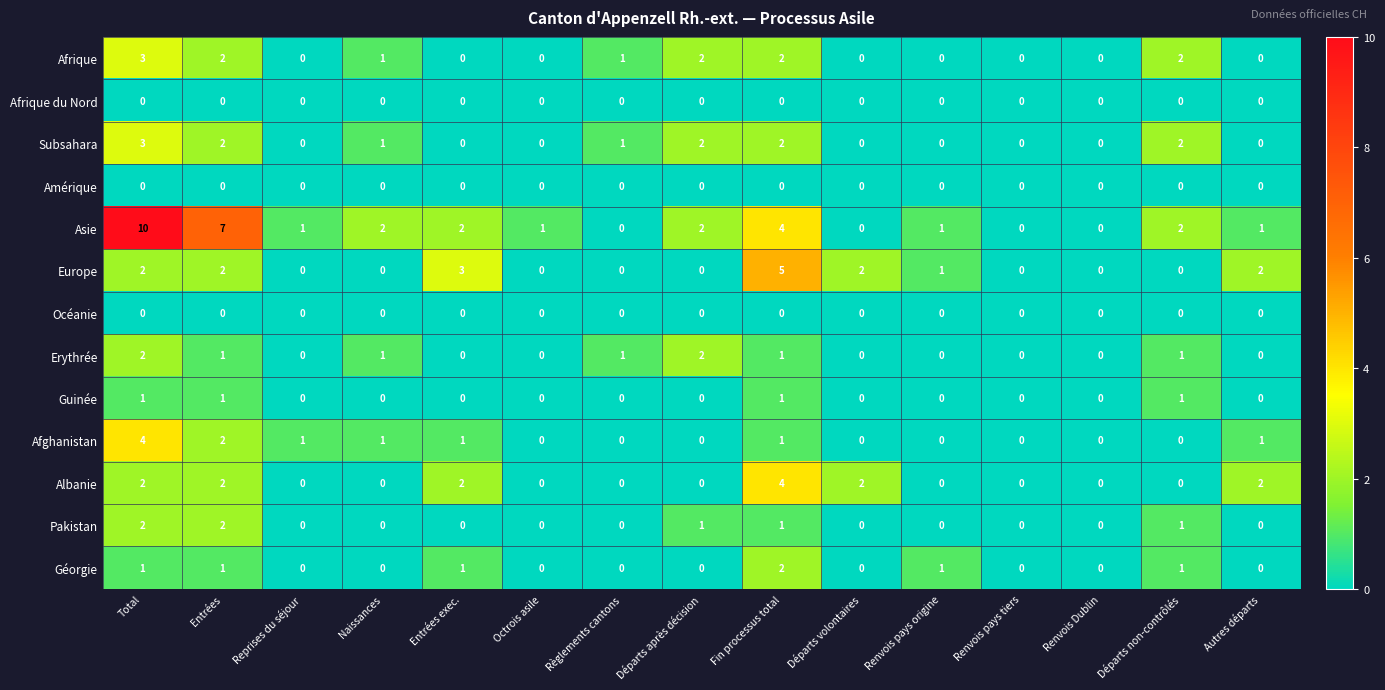

What is the sum of all Asie values?

33